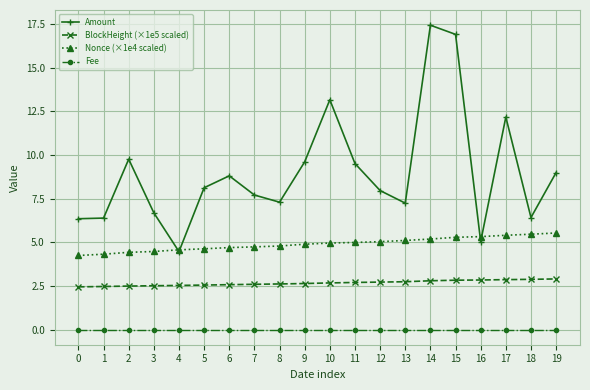

How many data points does each series have?

20